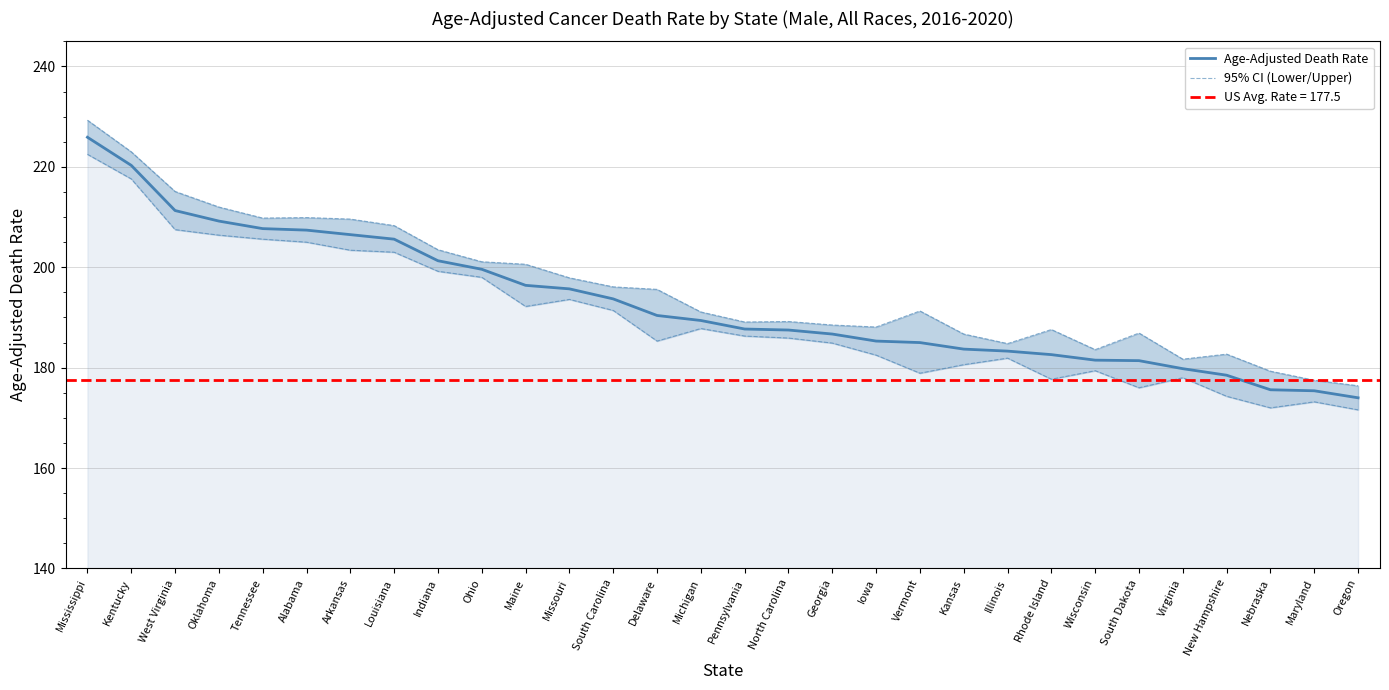

What is the value of the Age-Adjusted Death Rate point at the 7th from the left?

206.5